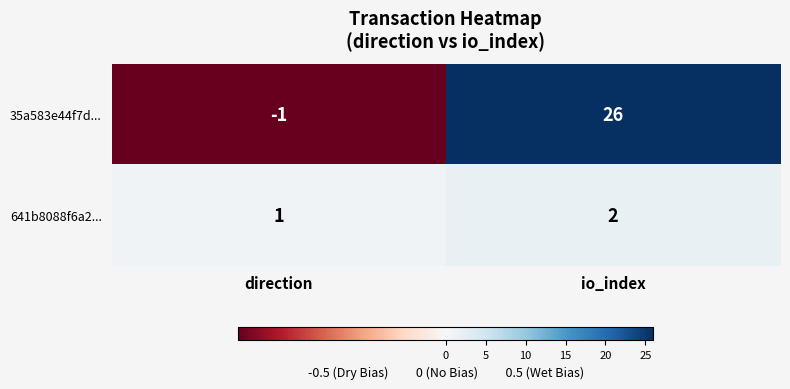

What is the sum of all 641b8088f6a2... values?

3